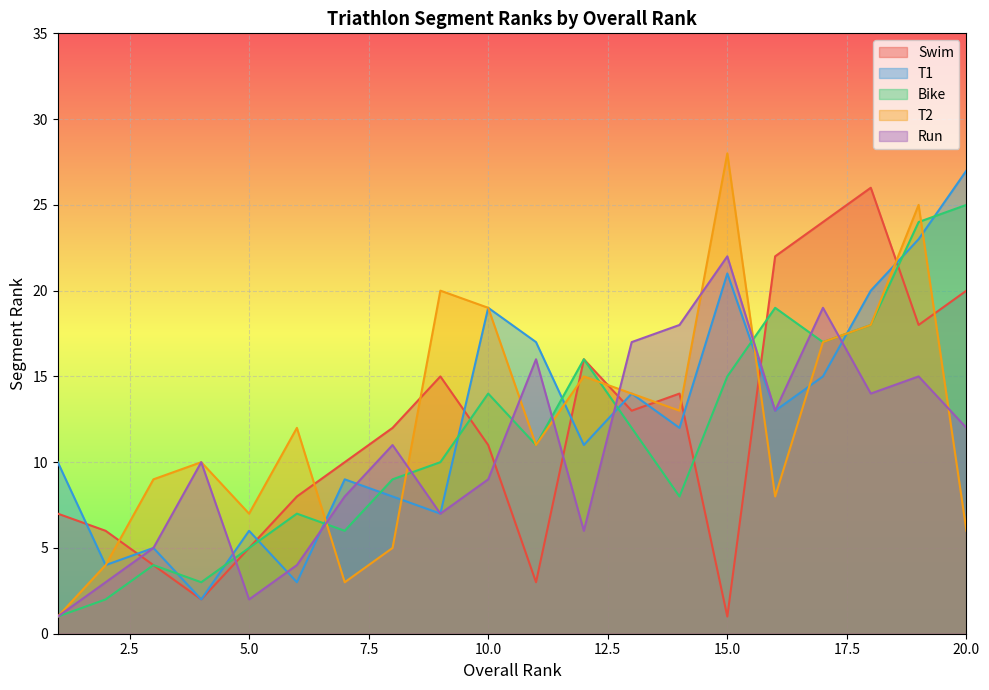

What is the lowest value of the Bike series?

1